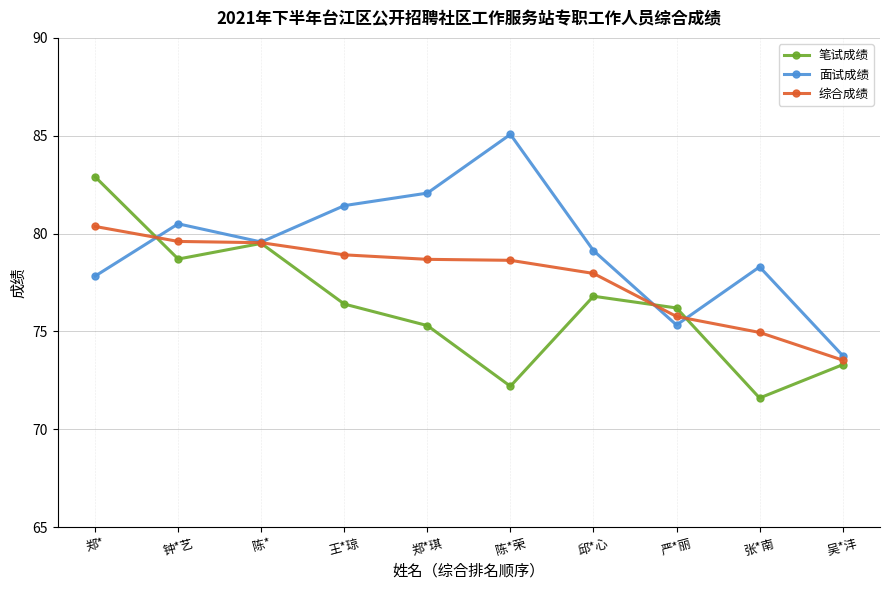

Which series has the largest total across all categories?

面试成绩